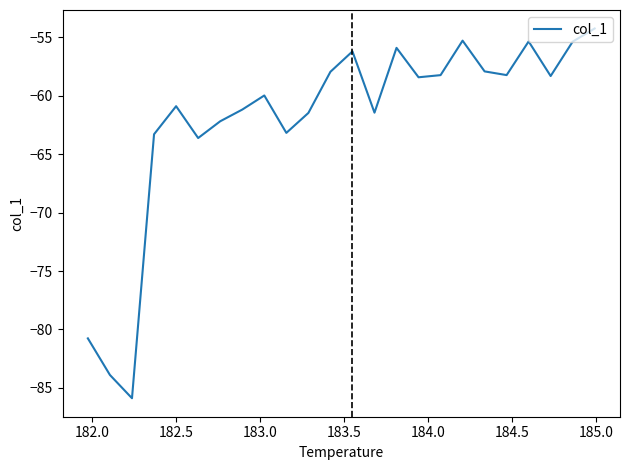

What is the smallest value displayed?

-85.9